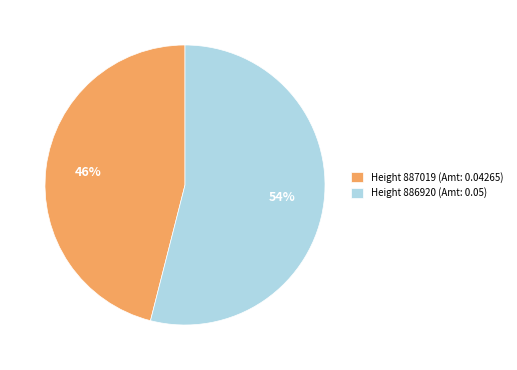

True or false: Height 887019 (Amt: 0.04265) accounts for 32% of the total.

False